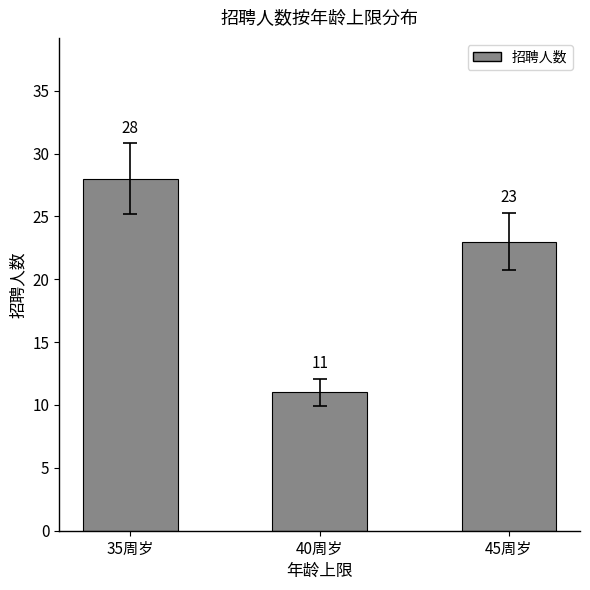

Rank the categories by value from lowest to highest.

40周岁, 45周岁, 35周岁